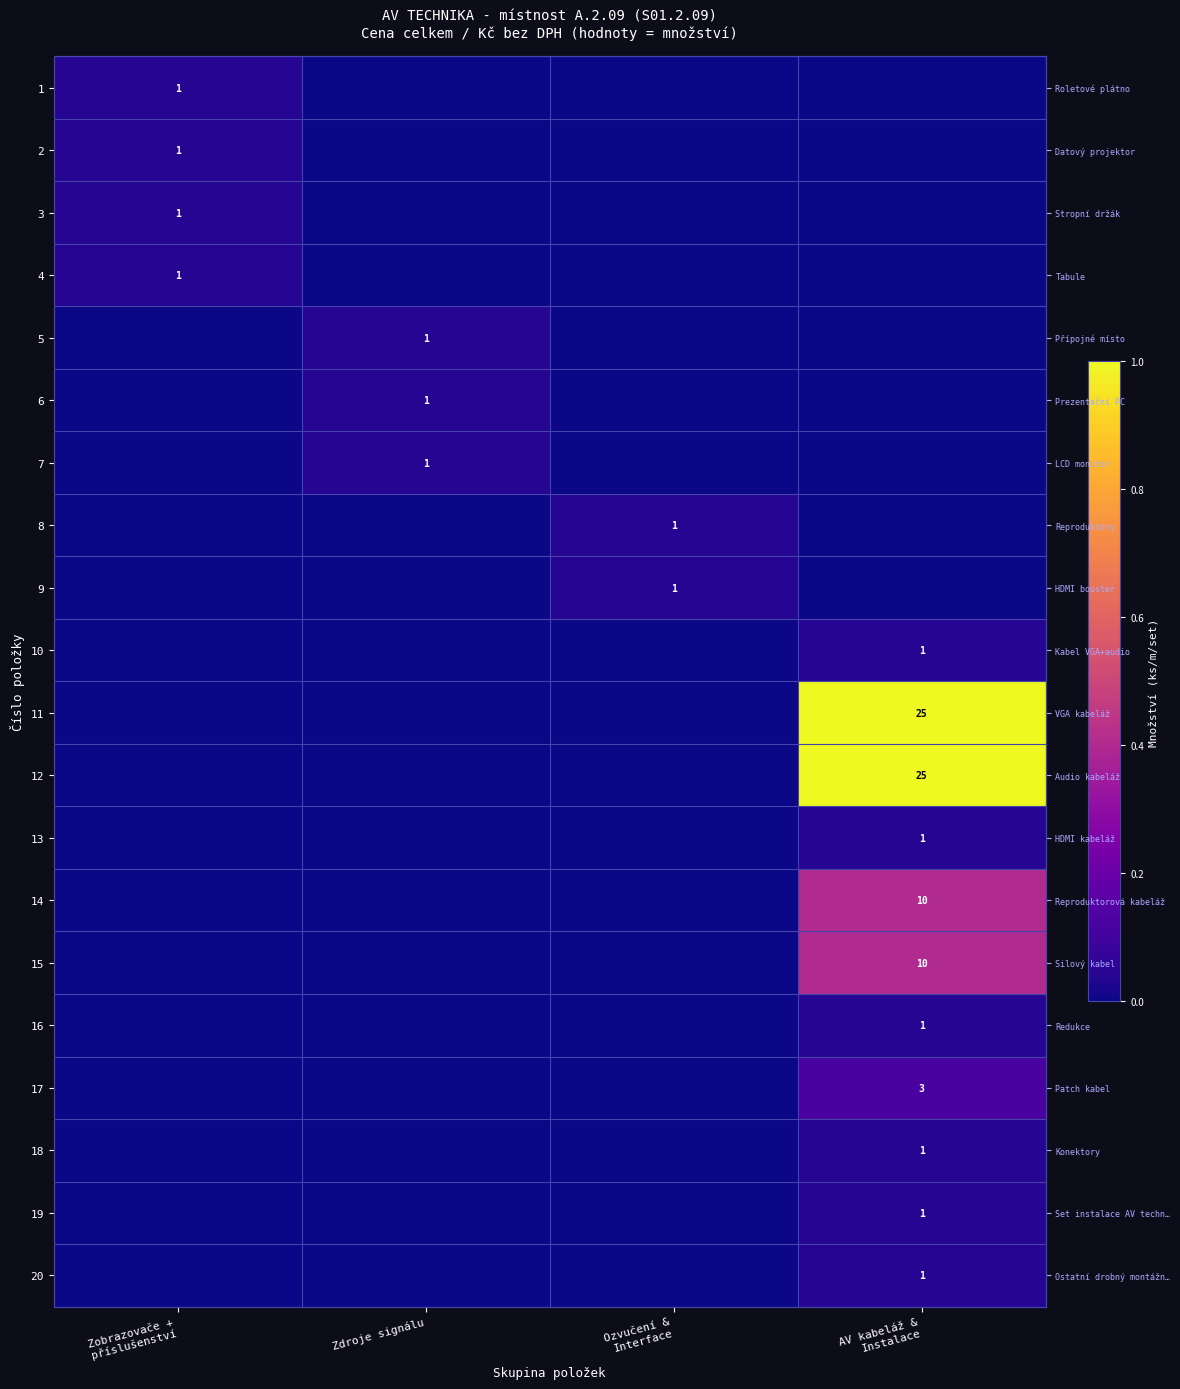

How many positive values does the 2 series have?

1